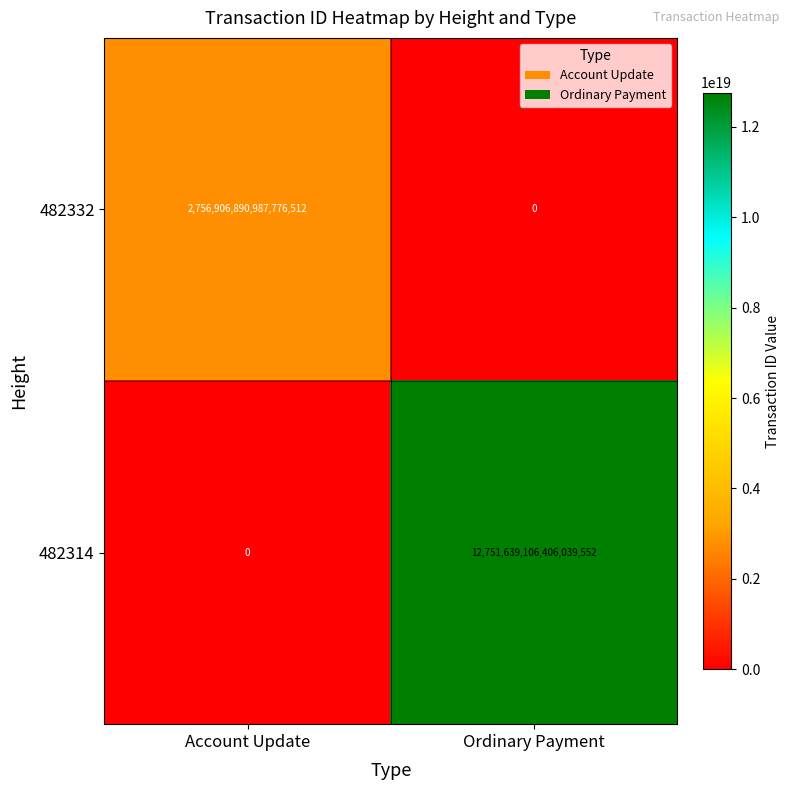

At Account Update, list the series in order from largest to smallest.

482332, 482314